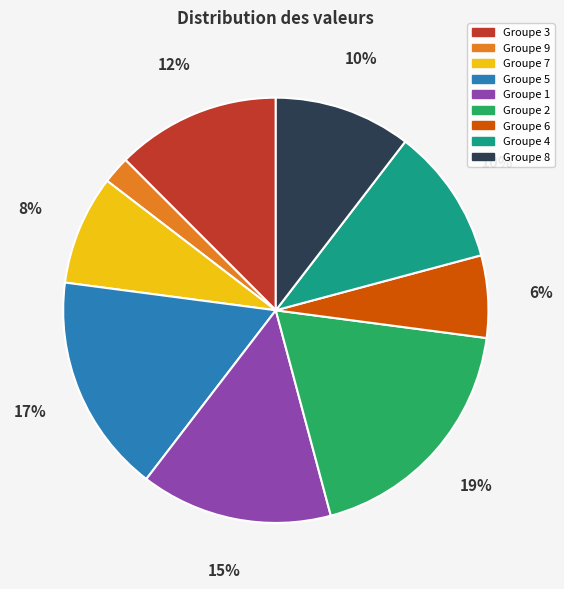

To the nearest percent, what is the average slice percentage?

11%